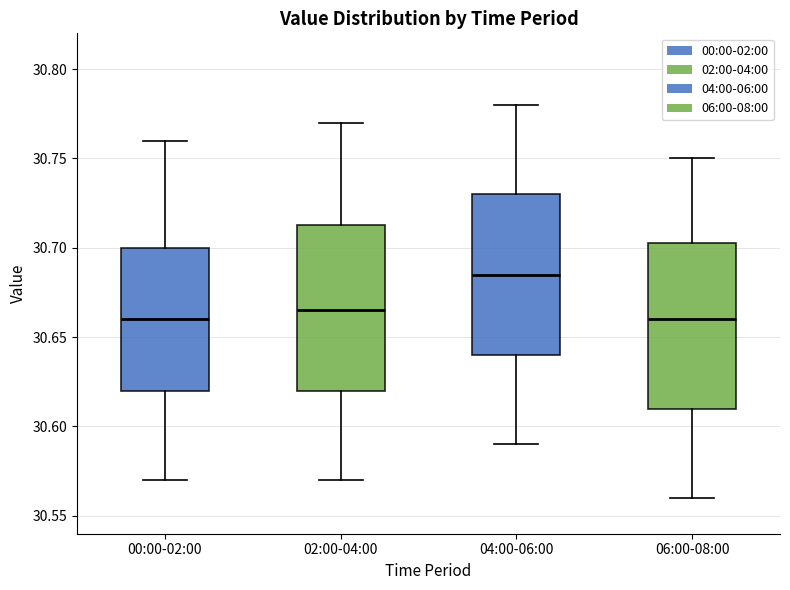

Where is the lower edge of the box for 04:00-06:00 on the y-axis? The values are not printed on the chart, so give them approximately, as read against the axis.

30.640